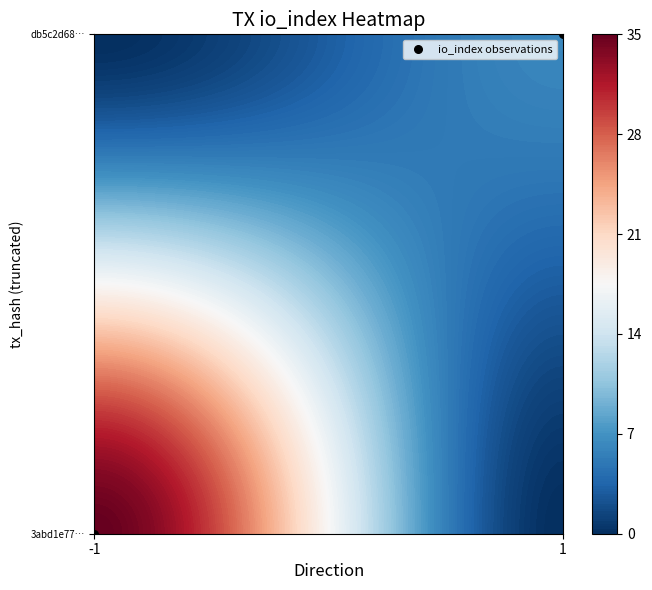

True or false: the data shows 0 at -1.

True